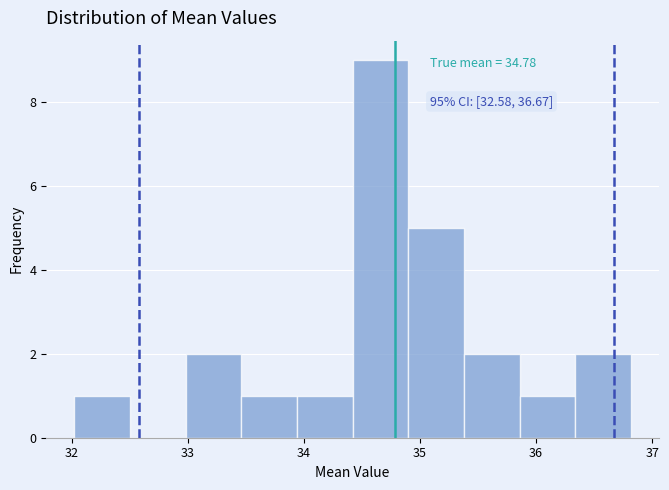

Which range on the x-axis has the tallest bar?

34.42 to 34.90